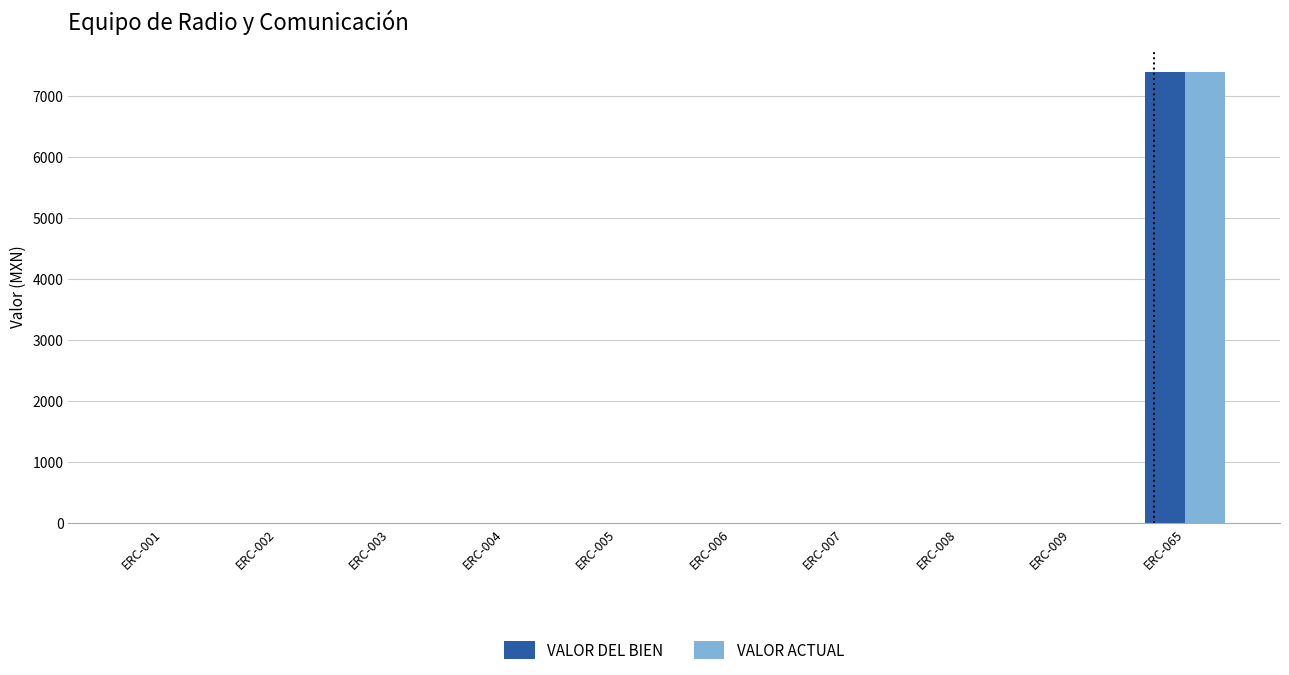

What is the sum of all VALOR DEL BIEN values?

7409.8